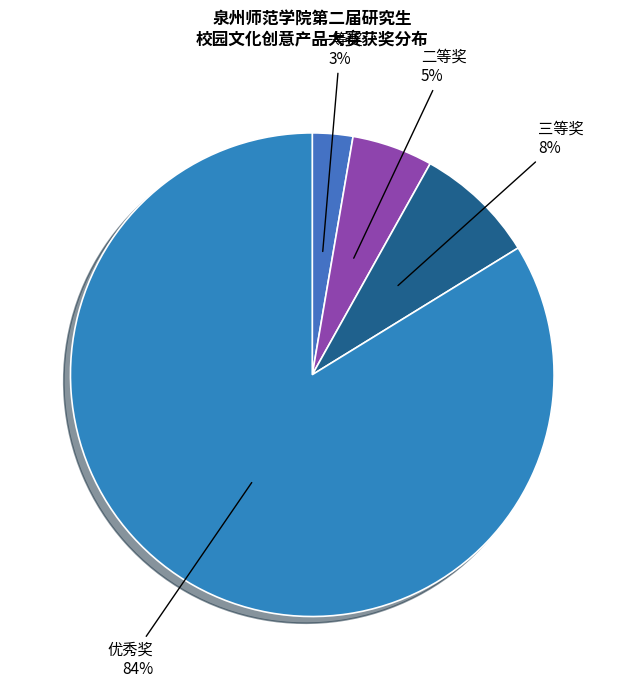

To the nearest percent, what percentage of the pie is 三等奖?

8%